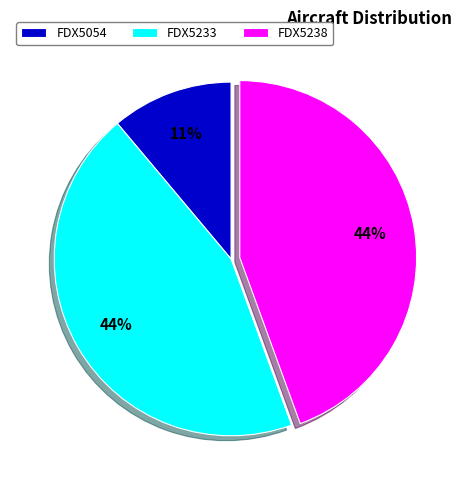

To the nearest percent, what is the combined percentage of FDX5238 and FDX5233?

89%